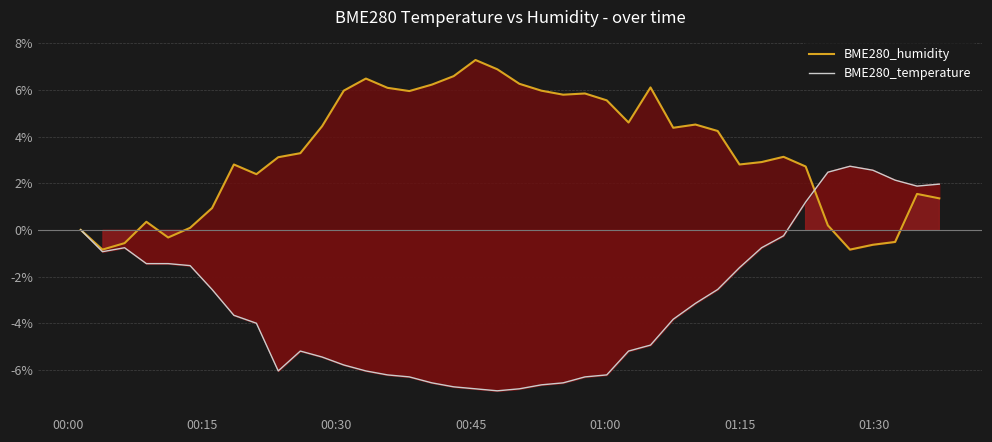

How many lines are shown in the chart?

2